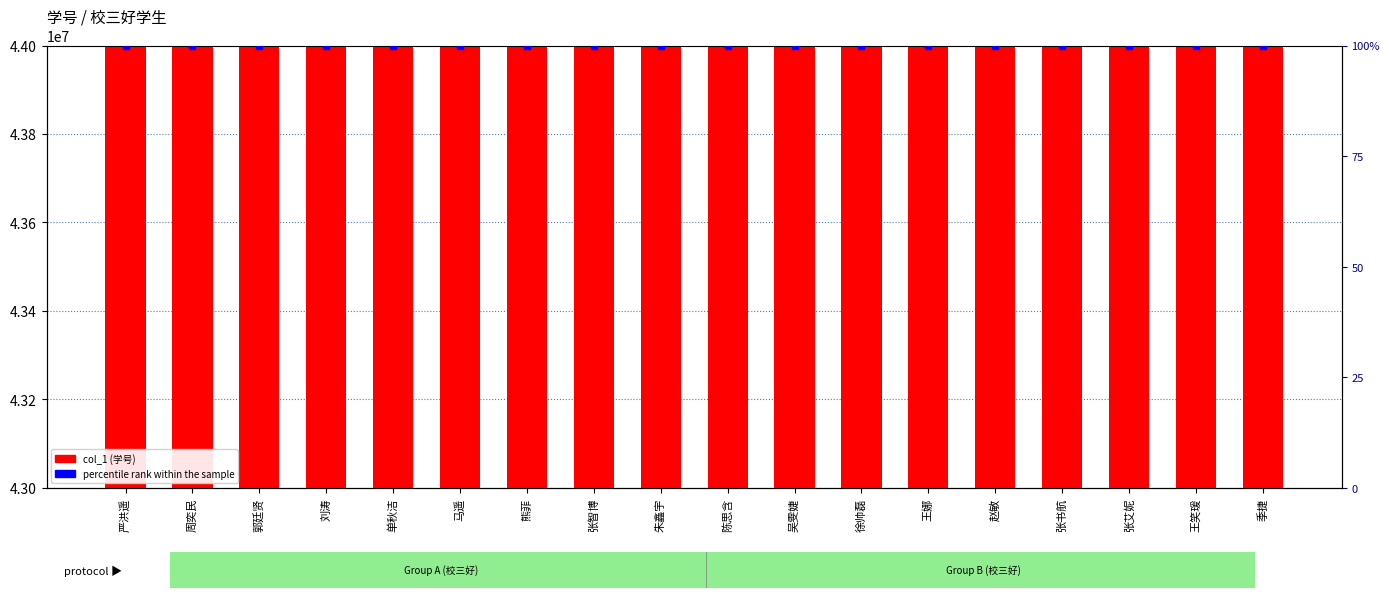

Which series has the largest total across all categories?

col_1